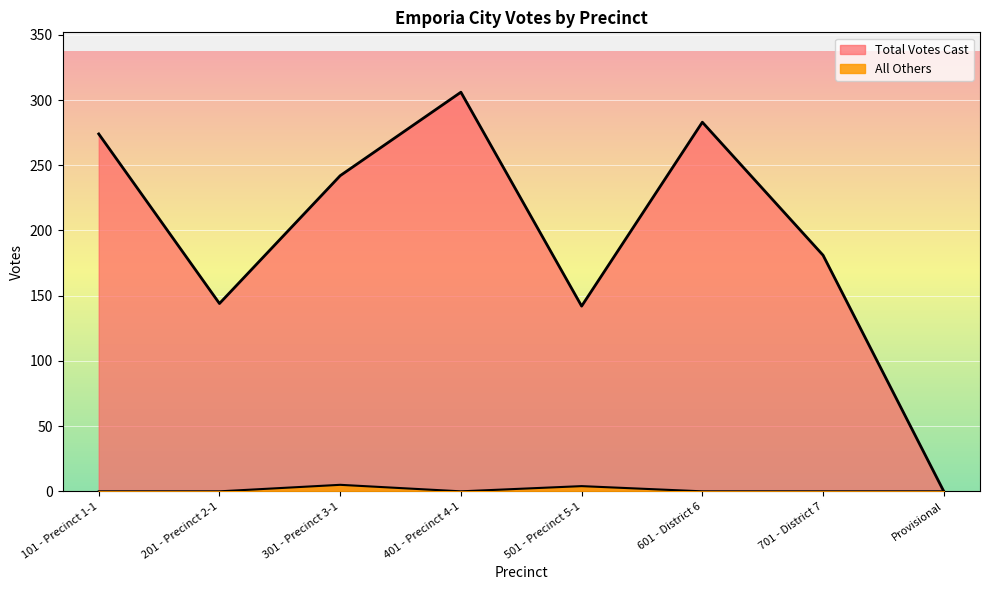

How many values in the All Others series exceed 0?

2